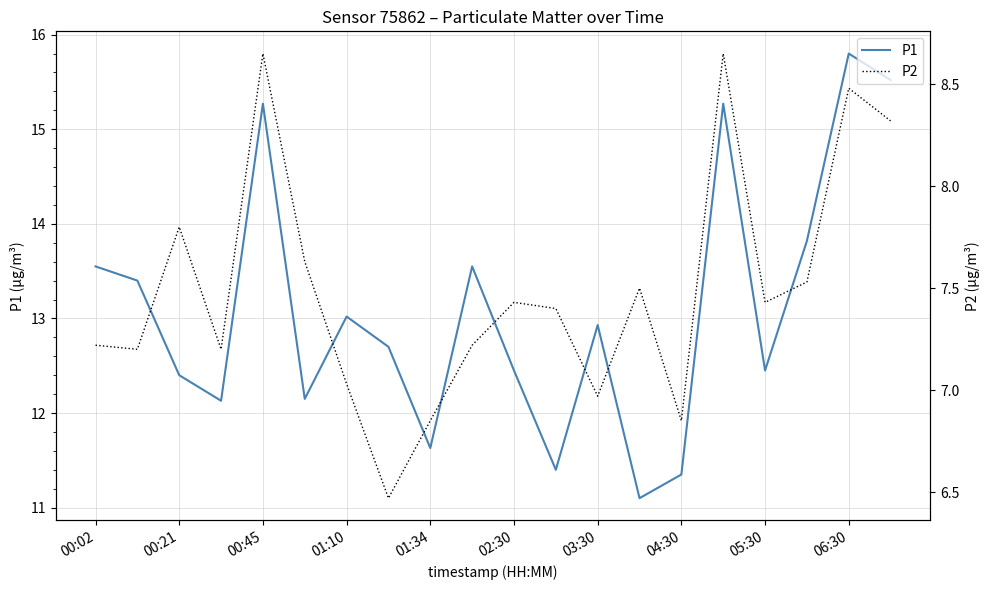

How many interior local valleys does the P2 series have?

6